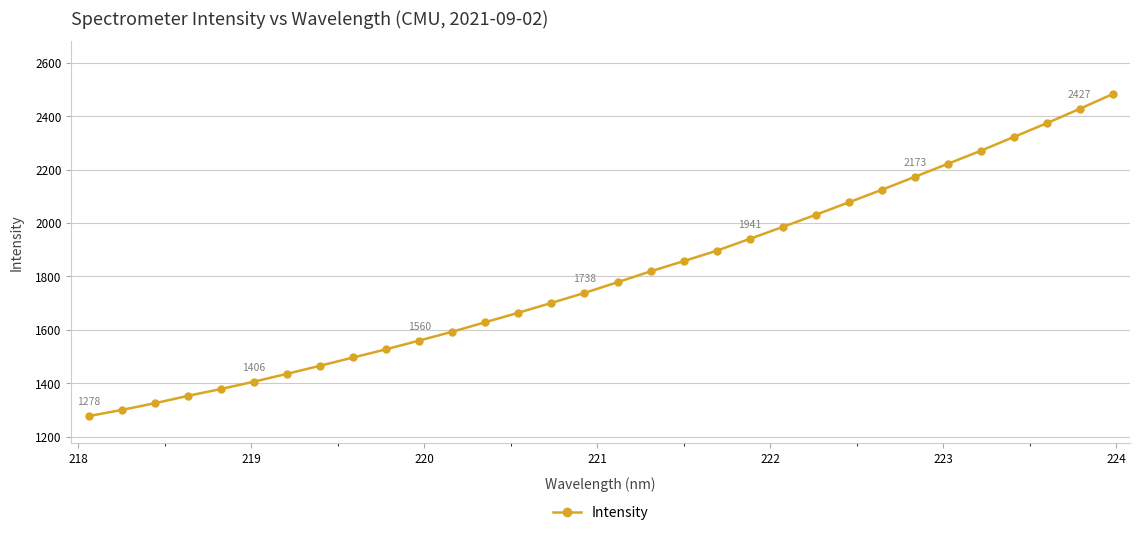

What is the maximum value shown in the chart?

2482.7